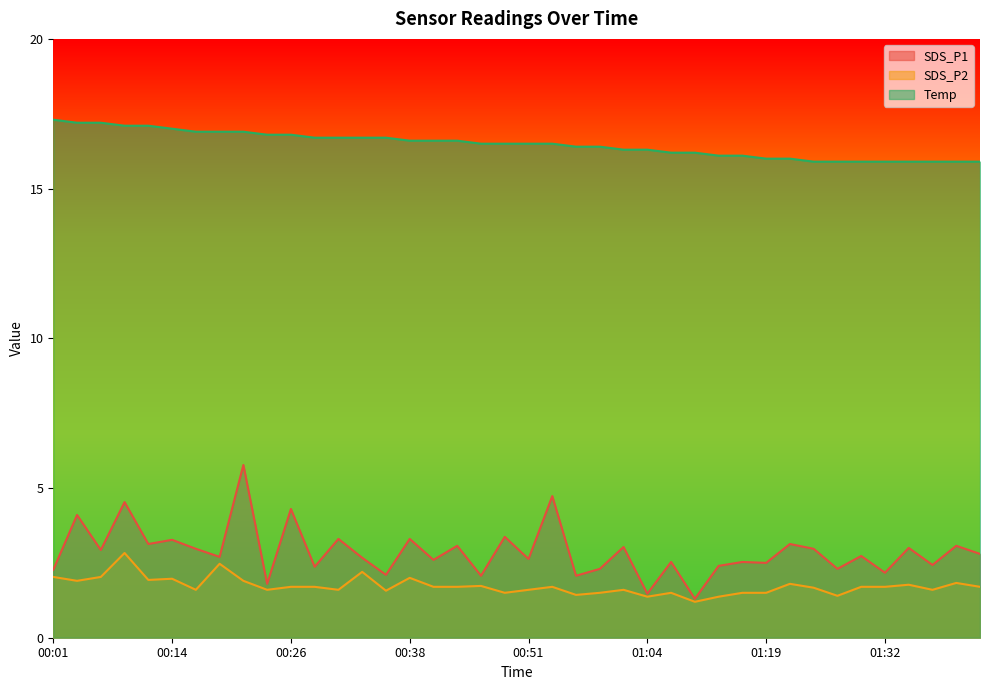

Between 00:19 and 01:34, which series saw the biggest shift?

Temp